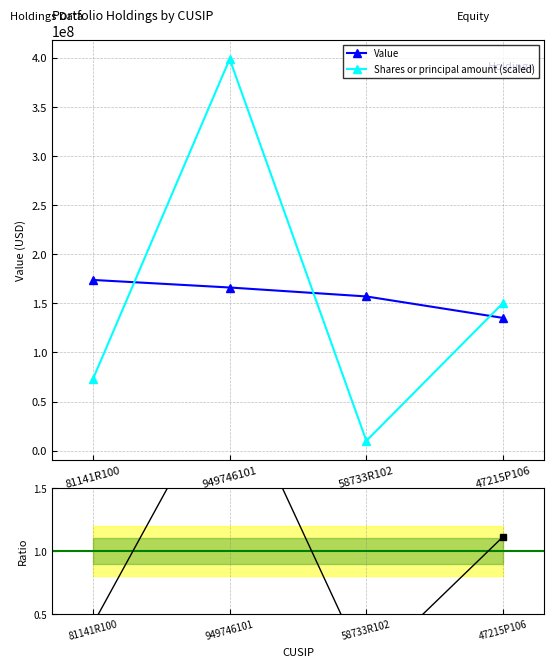

The value of Ratio (Shares/Value) at 949746101 is 4.0. True or false?

False